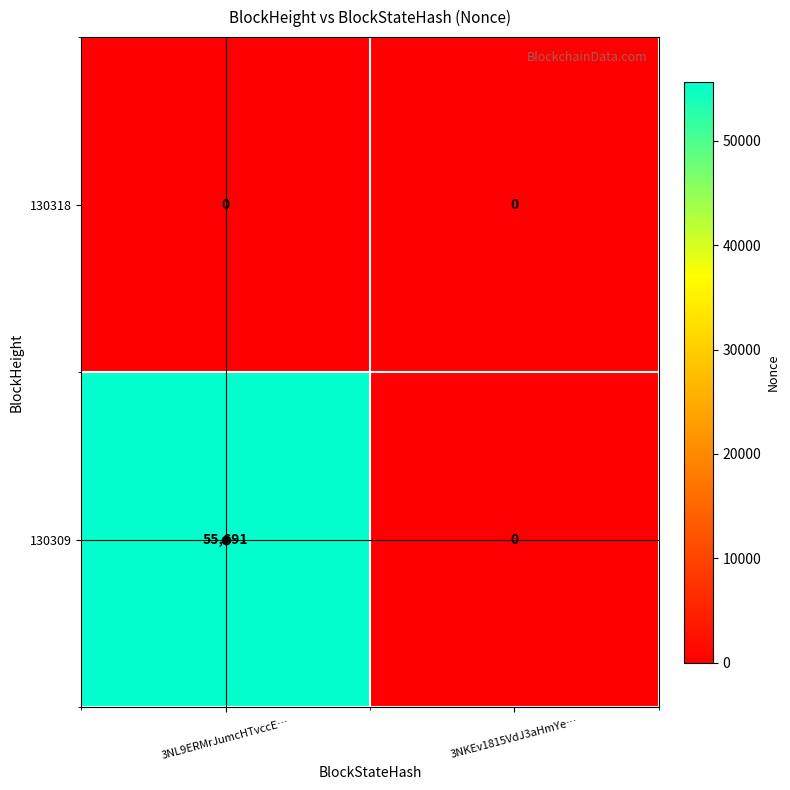

List the series in order of their peak value, highest first.

130309, 130318